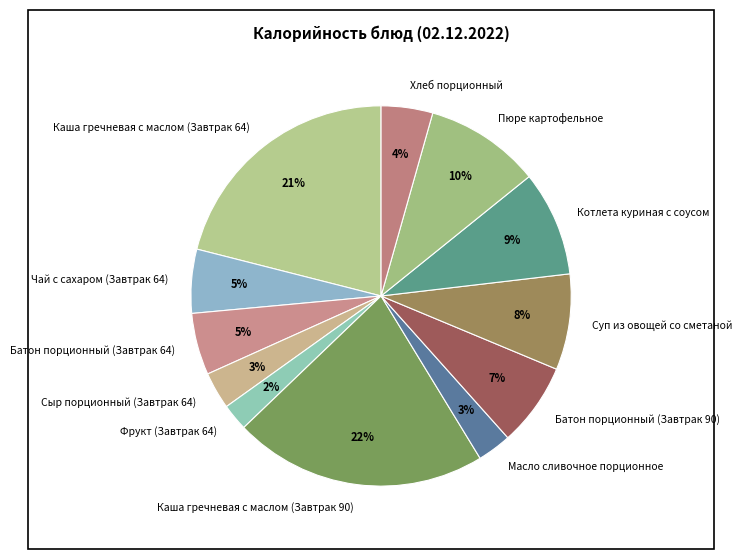

How many slices are in this pie chart?

12